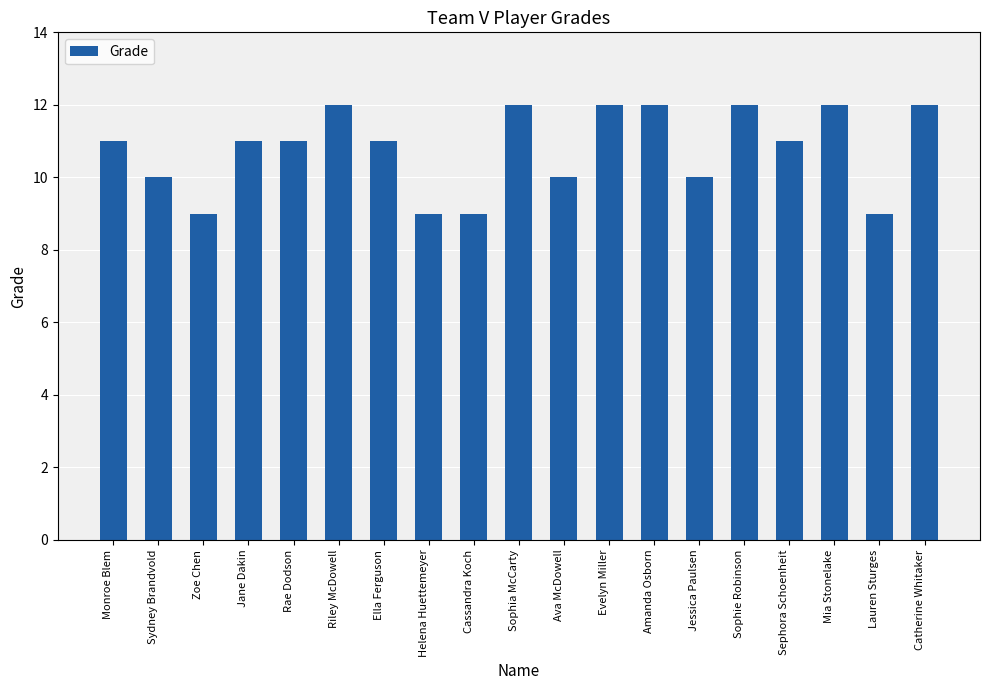

Between Cassandra Koch and Sophie Robinson, which is larger?

Sophie Robinson